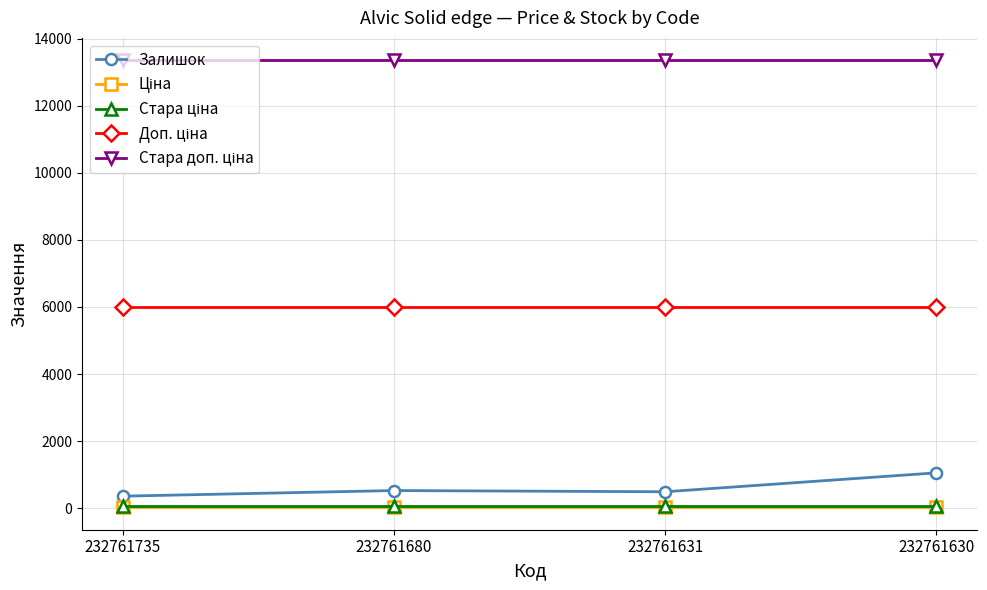

Is this an area chart (filled region under the line)?

No